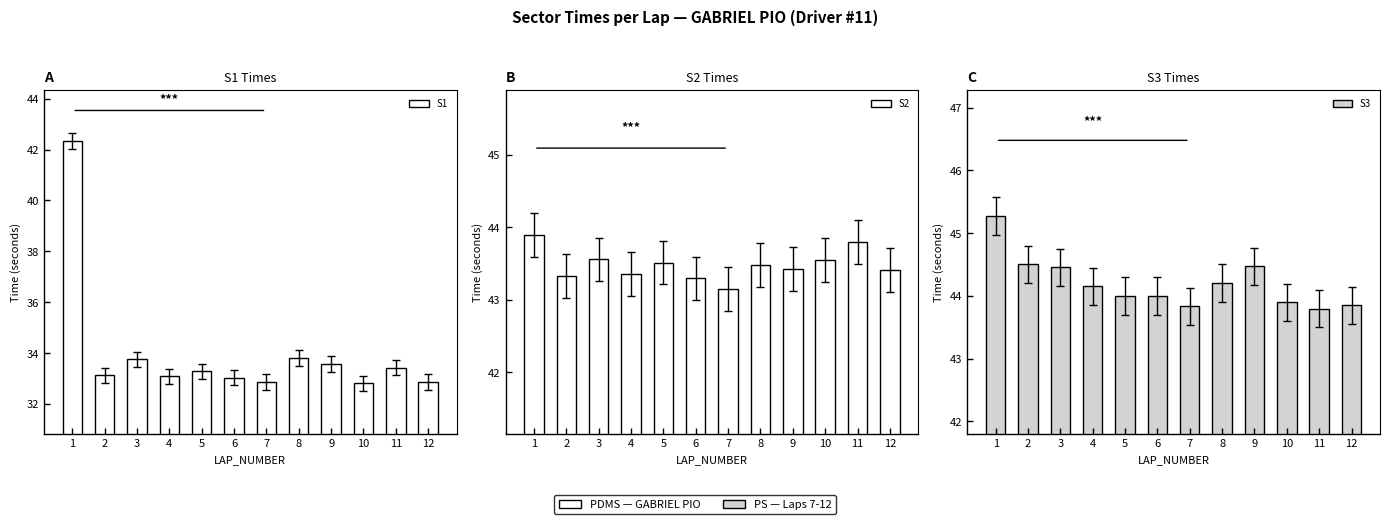

Between 2 and 3, which series saw the biggest shift?

S1